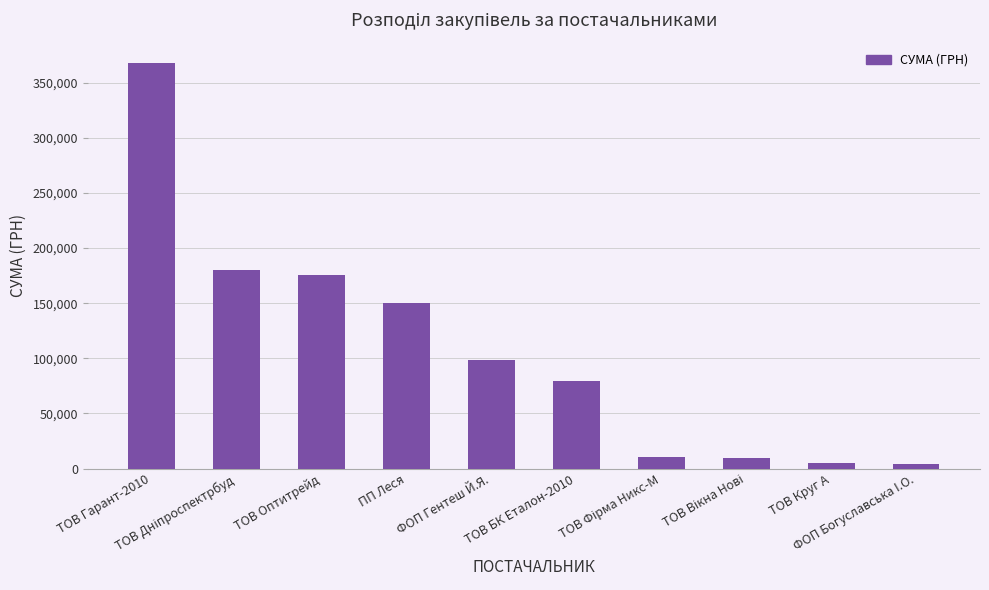

What is the minimum value shown in the chart?

4279.0